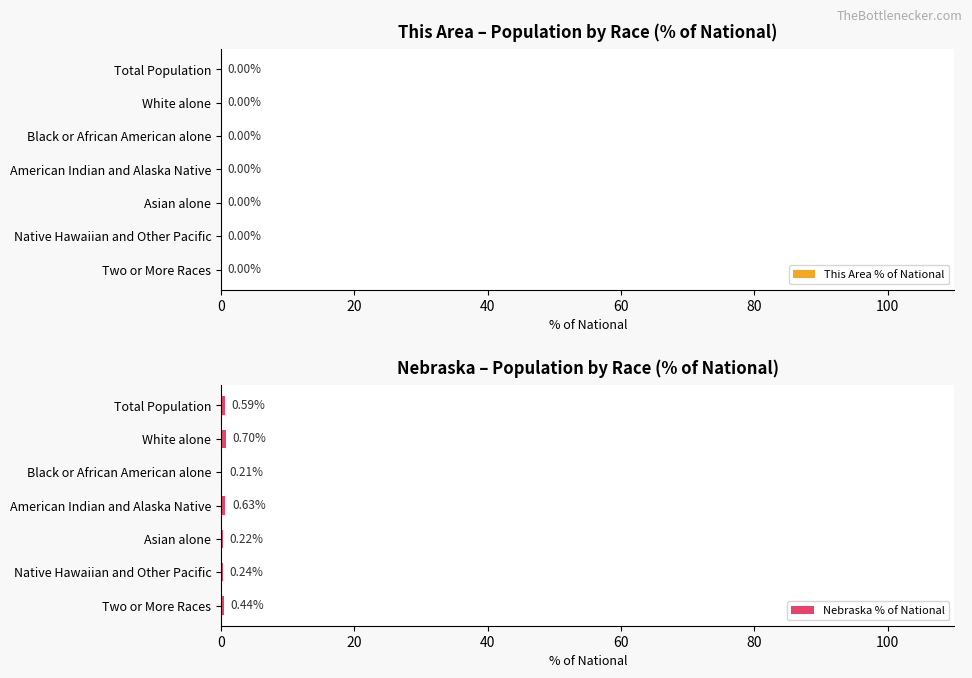

Which category has the highest value across all series?

White alone